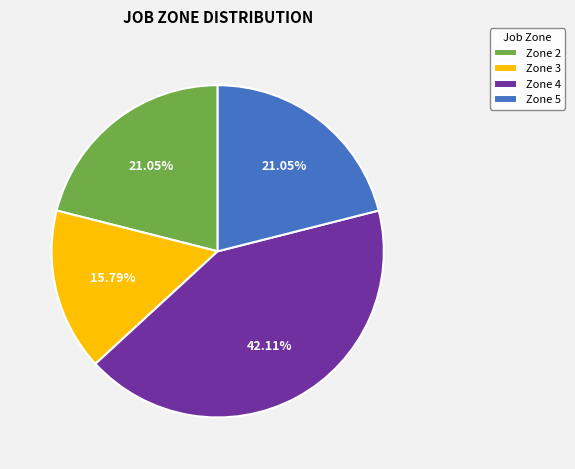

Is the sum of Zone 3 and Zone 2 greater than half?

No